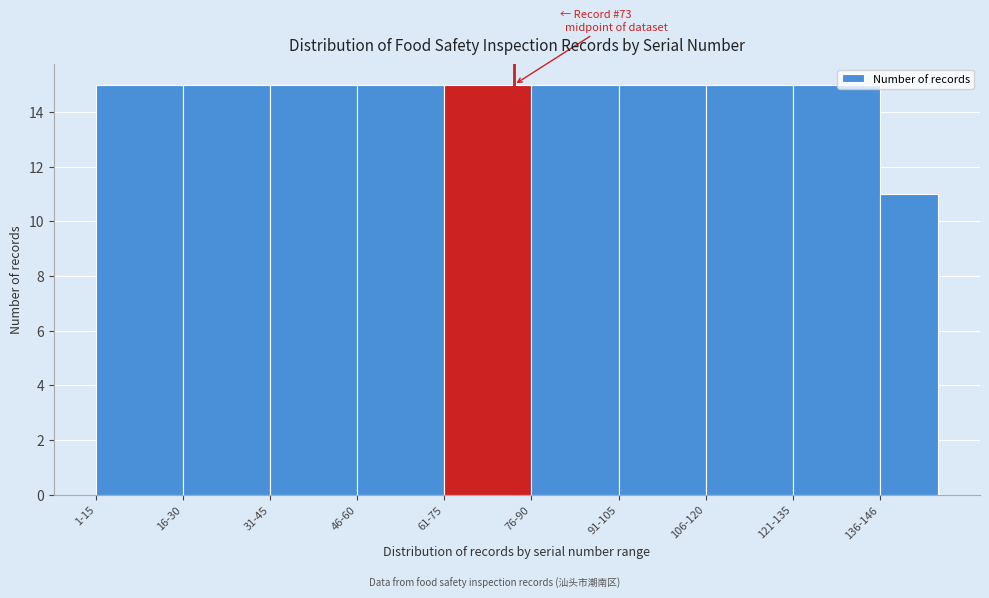

Reading left to right, transcribe all the data shown in this chart.

15	15	15	15	15	15	15	15	15	11